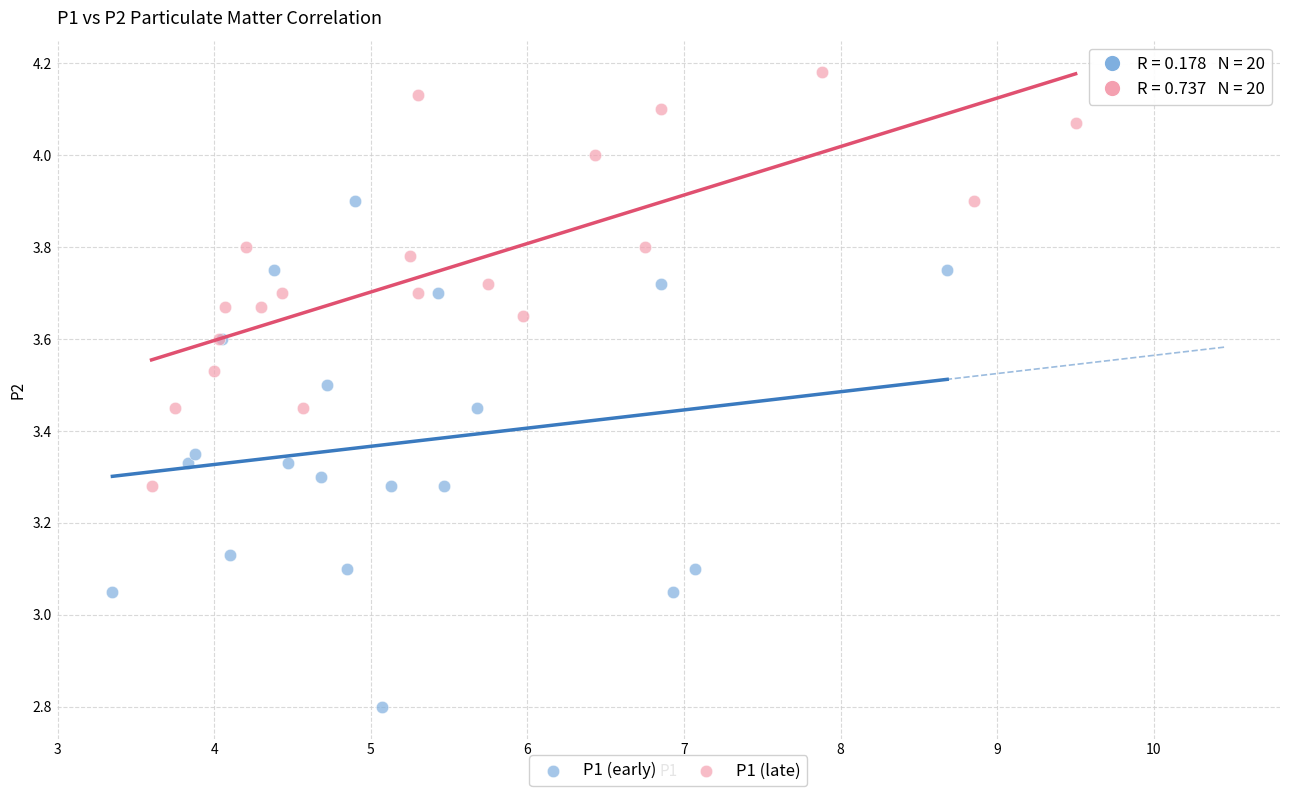

Which series reaches the minimum Y coordinate?

P1 (early)